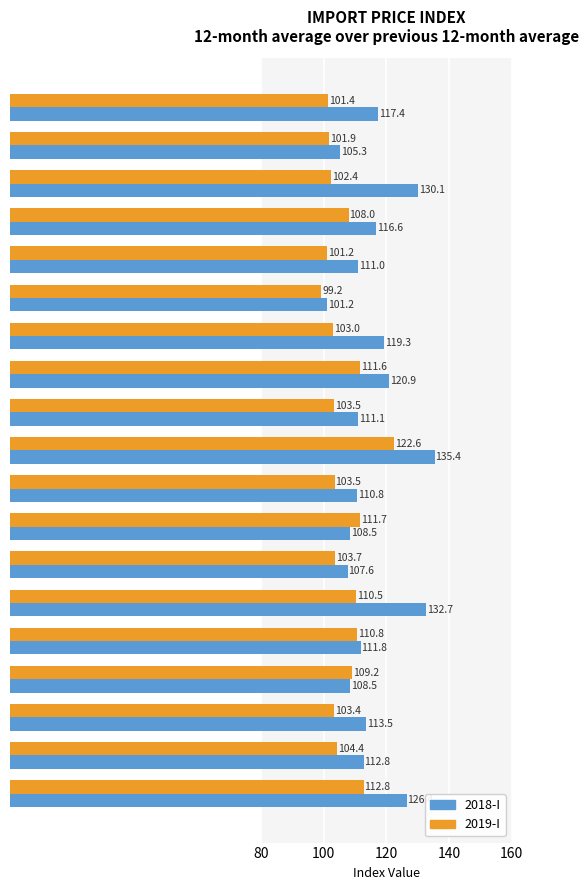

Rank the series by their average value, from lowest to highest.

2019-I, 2018-I